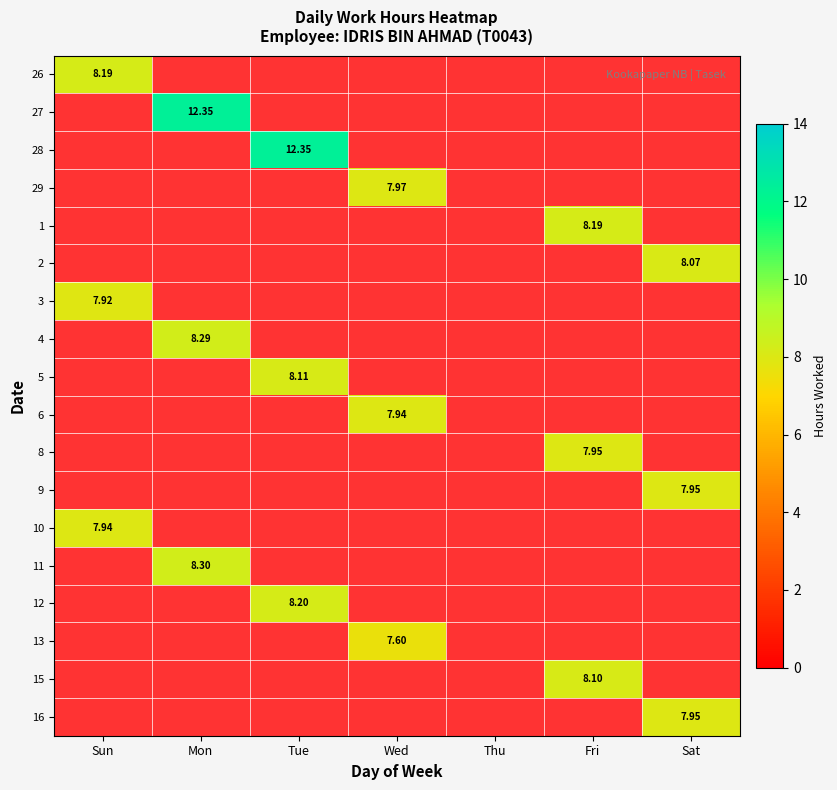

At which label does 26 reach its peak?

Sun